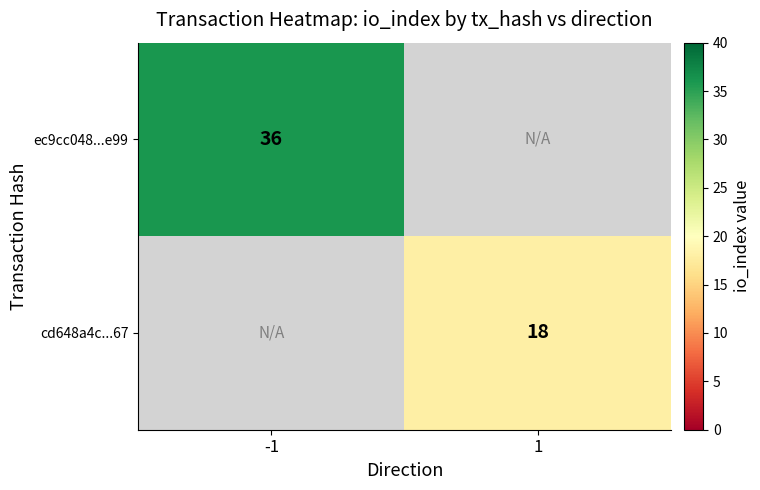

True or false: cd648a4c...67 has a value of 30.3 at 1.

False